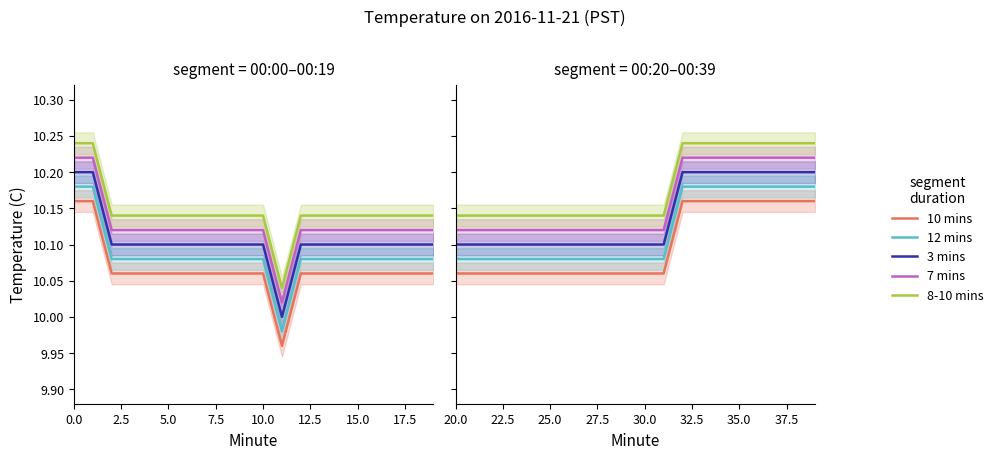

Between 2.5 and 15, which series saw the biggest shift?

10 mins